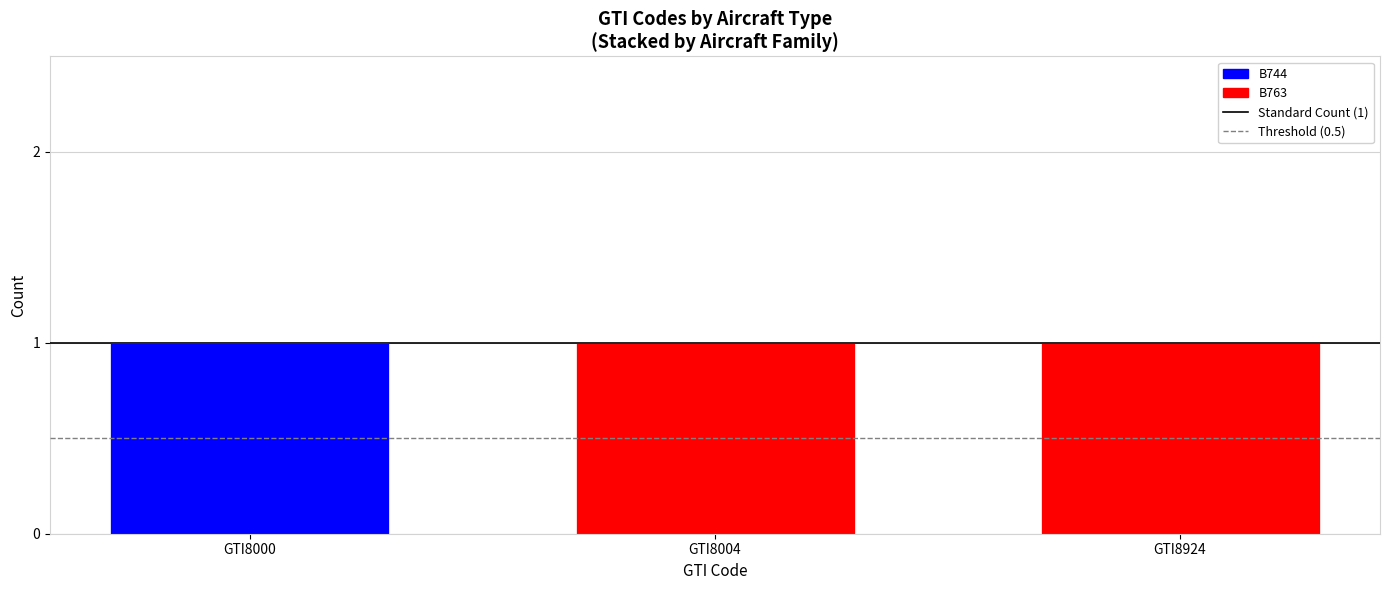

The B744 series shows 0 at GTI8000. True or false?

False